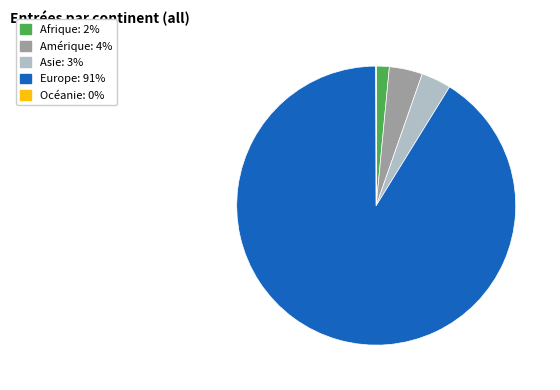

Does Afrique represent more than half of the total?

No